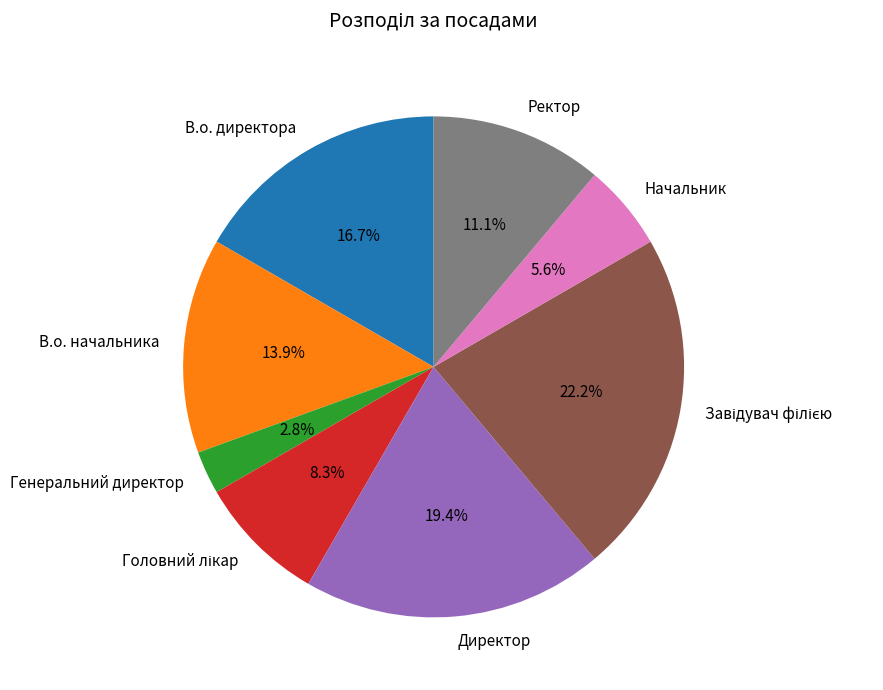

Does Директор account for over 50% of the chart?

No